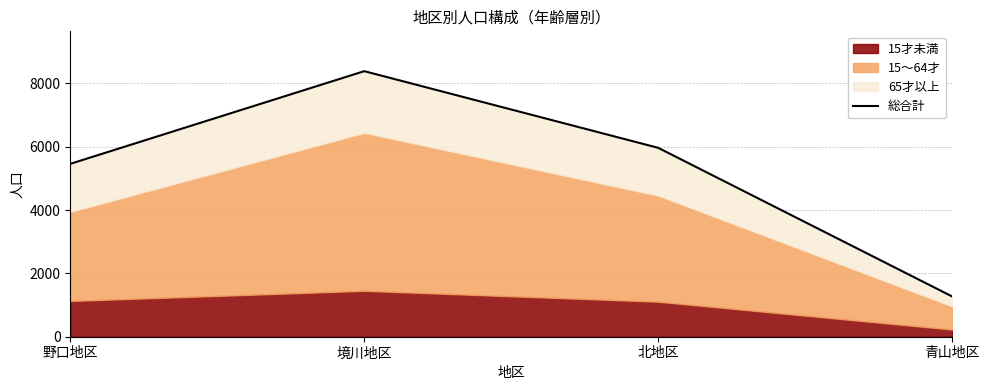

Rank the categories by value from highest to lowest.

境川地区, 北地区, 野口地区, 青山地区